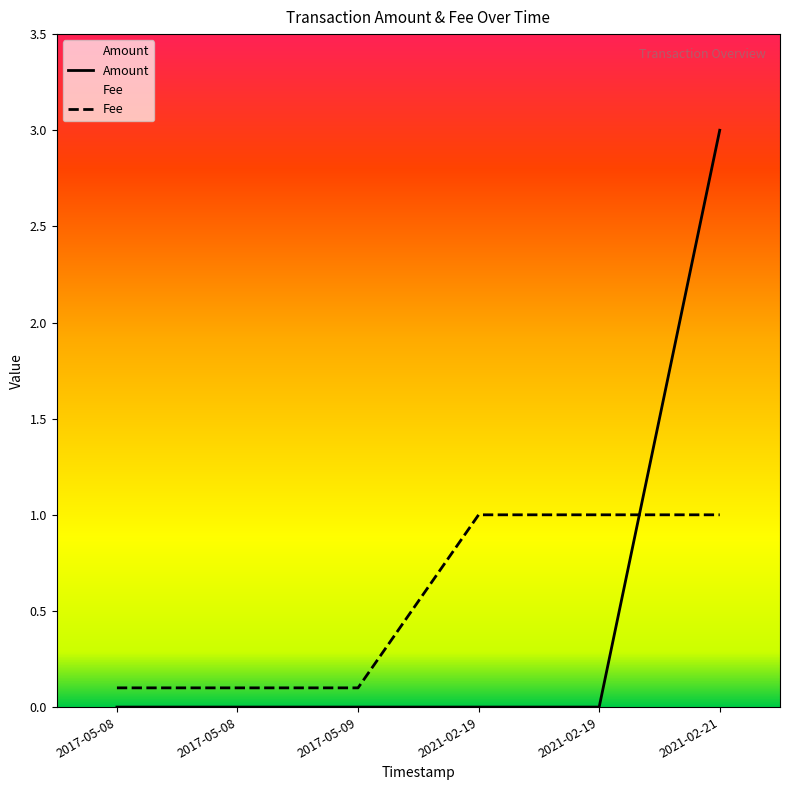

How many lines are shown in the chart?

2